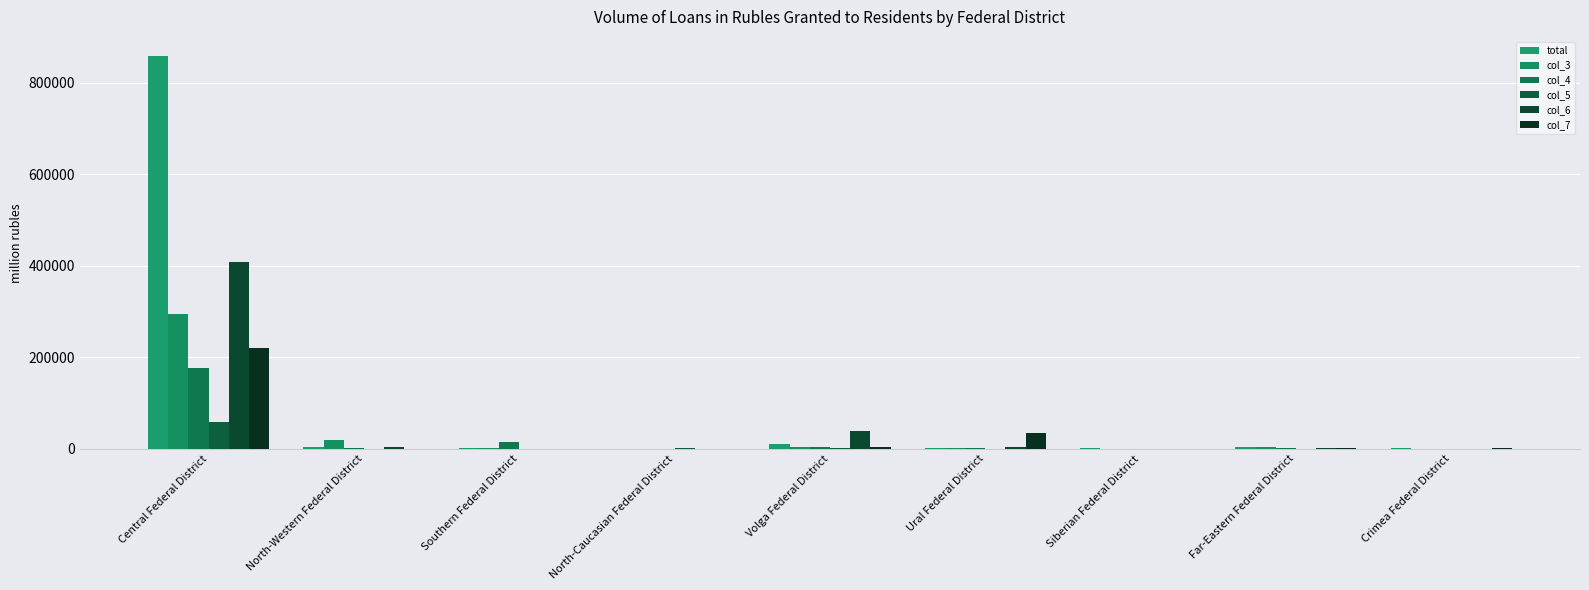

What is the label of the 9th bar from the left?

Crimea Federal District